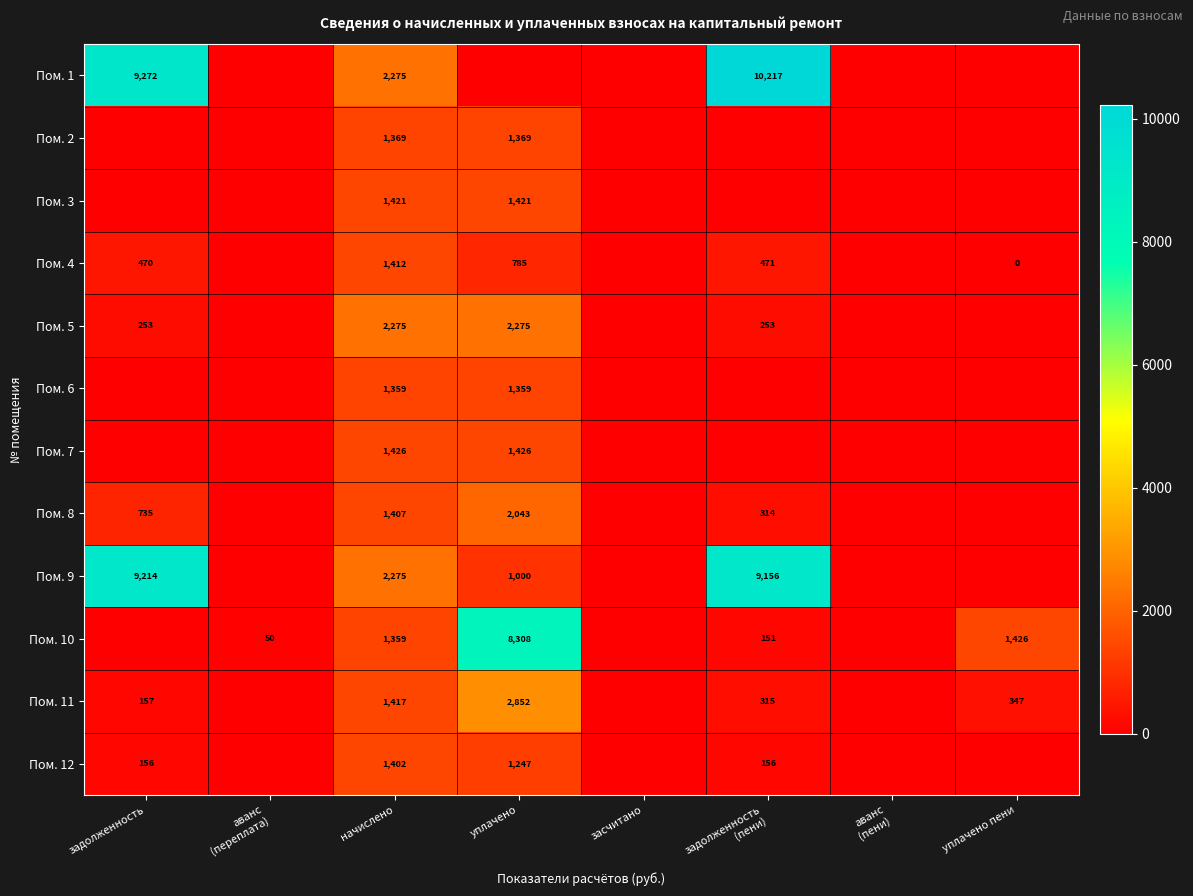

What is the difference between the highest and lowest values at начислено?

916